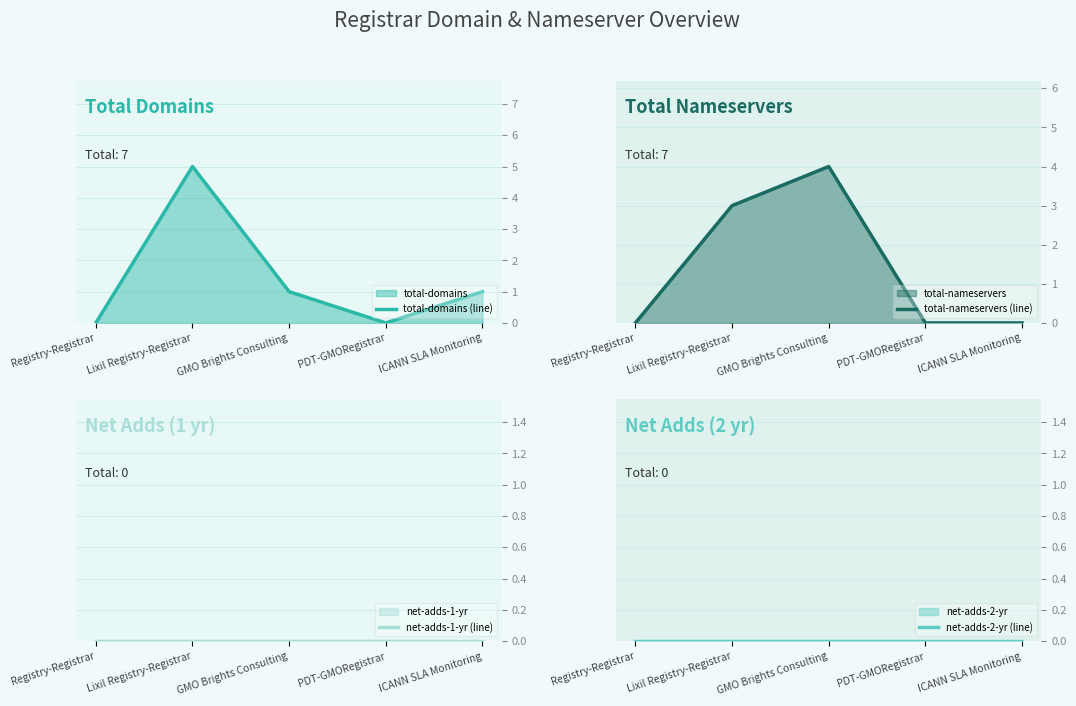

True or false: net-adds-2-yr (line) and total-domains (line) cross at least once.

False